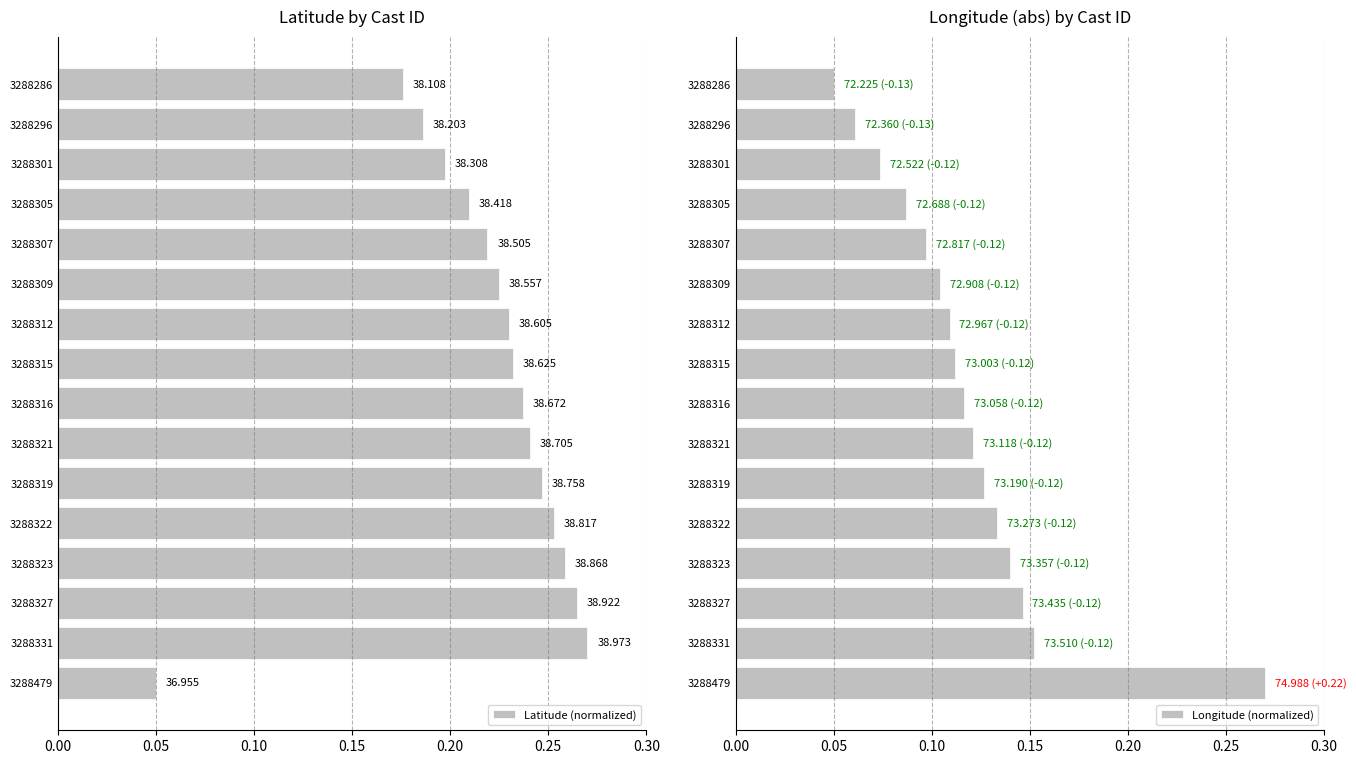

How many Longitude (normalized) values are between 0 and 1?

16